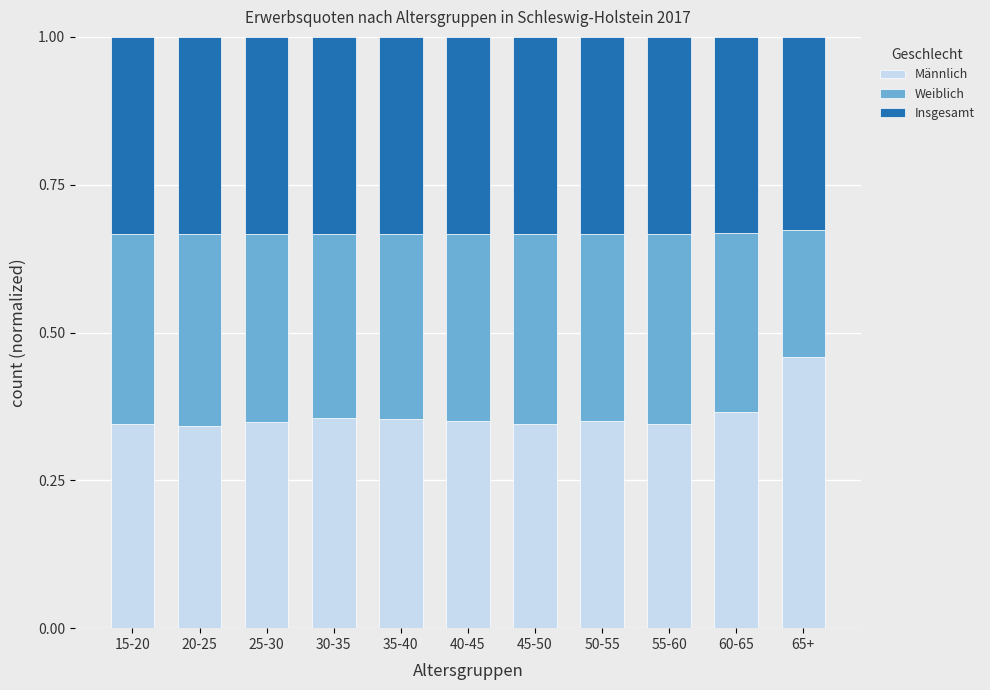

True or false: Männlich has a value of 0.3 at 25-30.

True